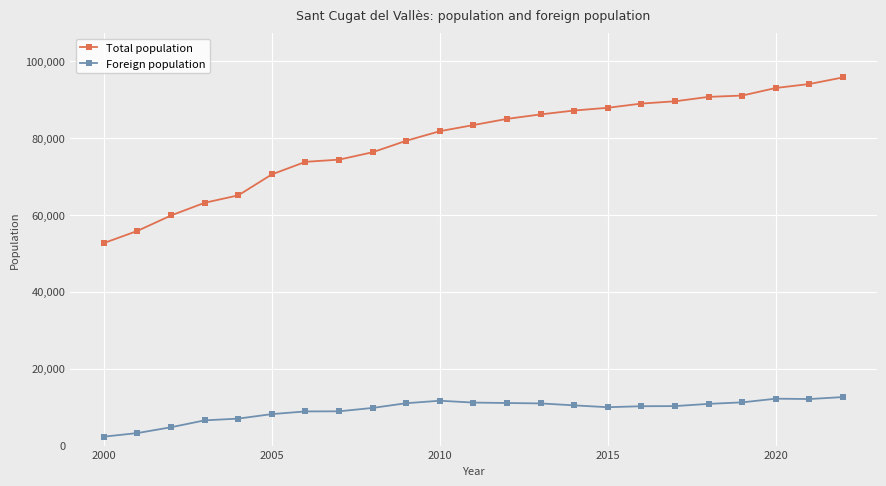

At how many categories does at least one series exceed 16911?

23